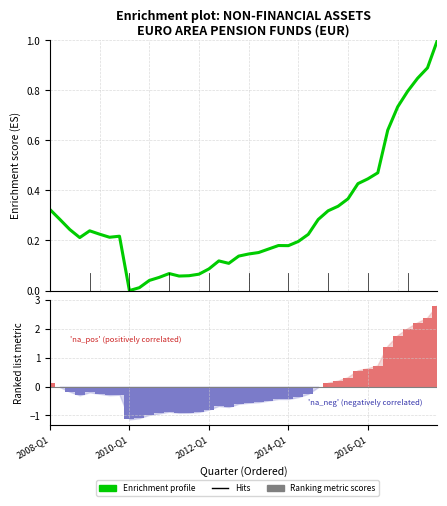

At which category is the sum across all series the highest?

39